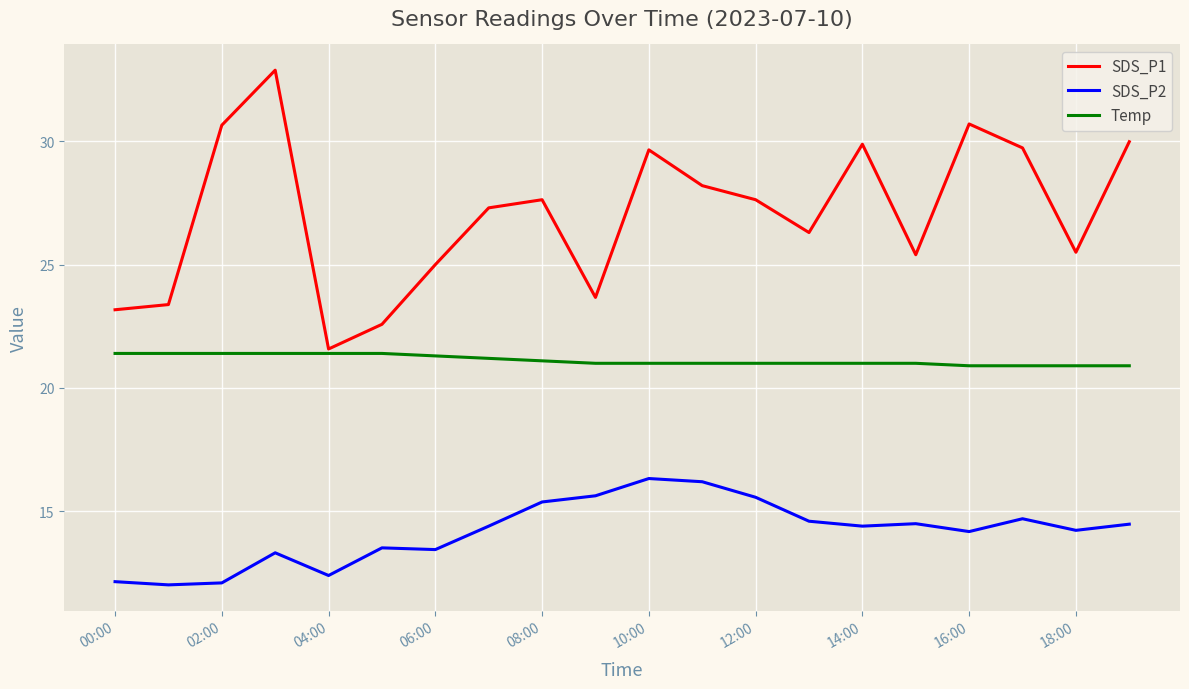

Which series has the largest total across all categories?

SDS_P1